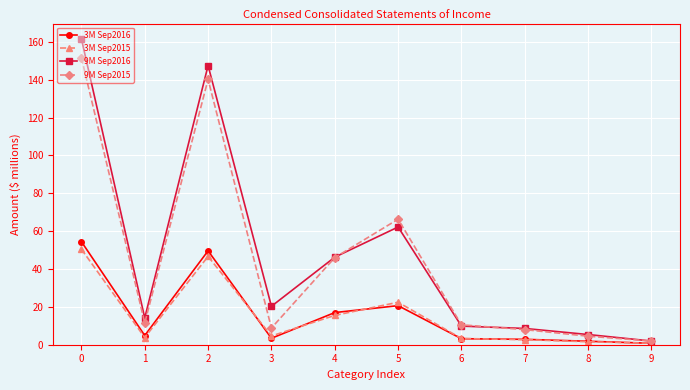

Count the number of data series in this chart.

4